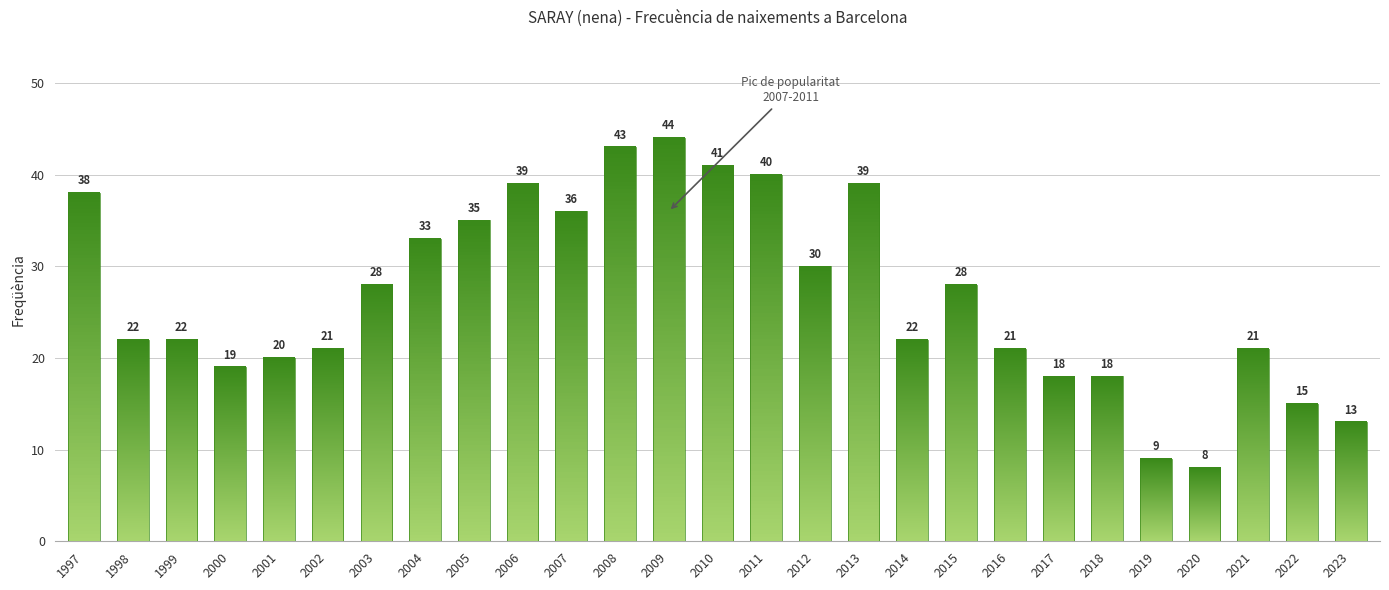

The value at 2015 is 28. True or false?

True